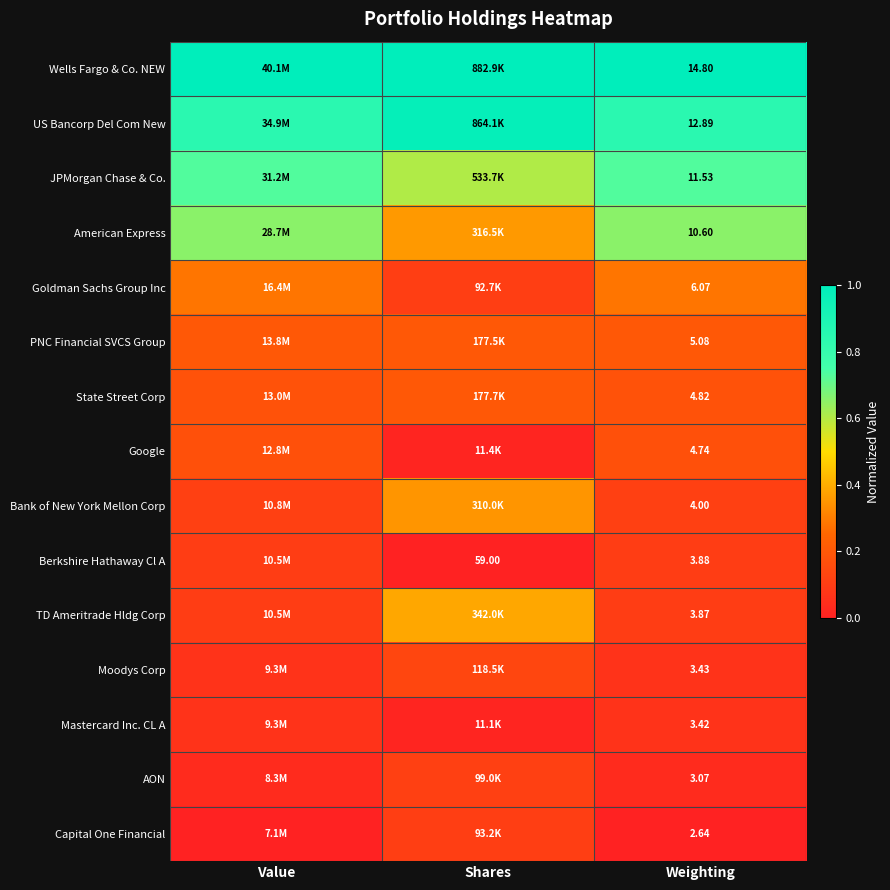

At Weighting, list the series in order from smallest to largest.

Capital One Financial, AON, Mastercard Inc. CL A, Moodys Corp, TD Ameritrade Hldg Corp, Berkshire Hathaway Cl A, Bank of New York Mellon Corp, Google, State Street Corp, PNC Financial SVCS Group, Goldman Sachs Group Inc, American Express, JPMorgan Chase & Co., US Bancorp Del Com New, Wells Fargo & Co. NEW